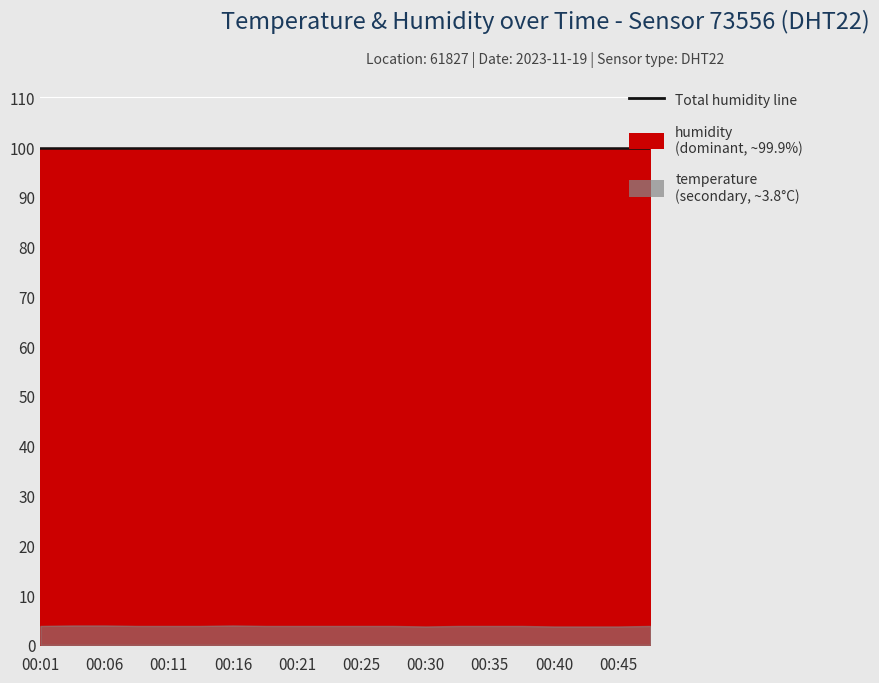

Reading right to left, what are all the values shown in this chart?

temperature: 00:47=3.8	00:45=3.7	00:42=3.7	00:40=3.7	00:38=3.8	00:35=3.8	00:33=3.8	00:30=3.7	00:28=3.8	00:25=3.8	00:23=3.8	00:21=3.8	00:18=3.8	00:16=3.9	00:13=3.8	00:11=3.8	00:08=3.8	00:06=3.9	00:03=3.9	00:01=3.8
humidity: 00:47=99.9	00:45=99.9	00:42=99.9	00:40=99.9	00:38=99.9	00:35=99.9	00:33=99.9	00:30=99.9	00:28=99.9	00:25=99.9	00:23=99.9	00:21=99.9	00:18=99.9	00:16=99.9	00:13=99.9	00:11=99.9	00:08=99.9	00:06=99.9	00:03=99.9	00:01=99.9